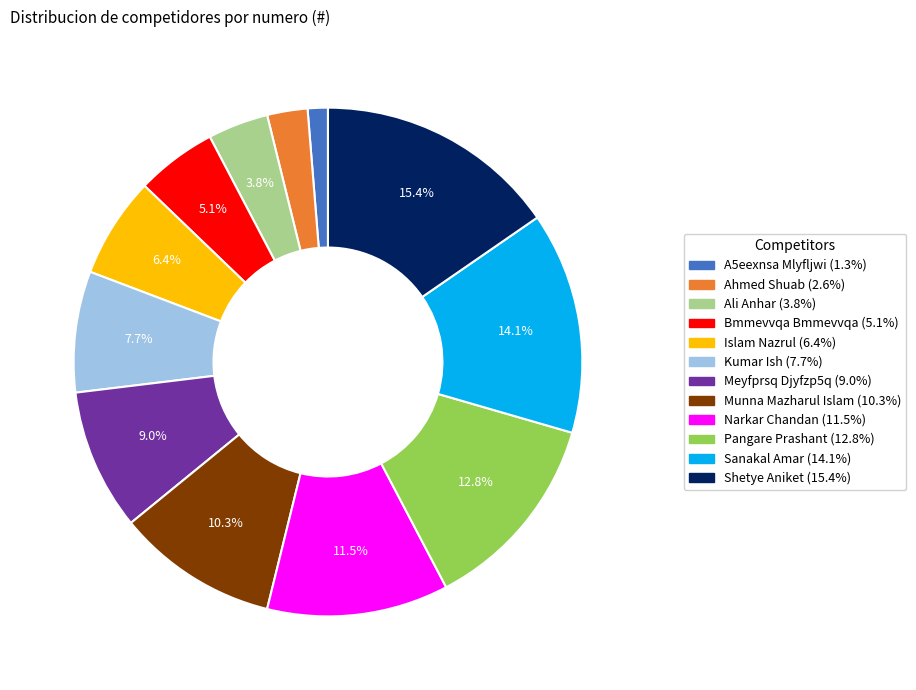

Which category has the biggest portion of the pie?

Shetye Aniket